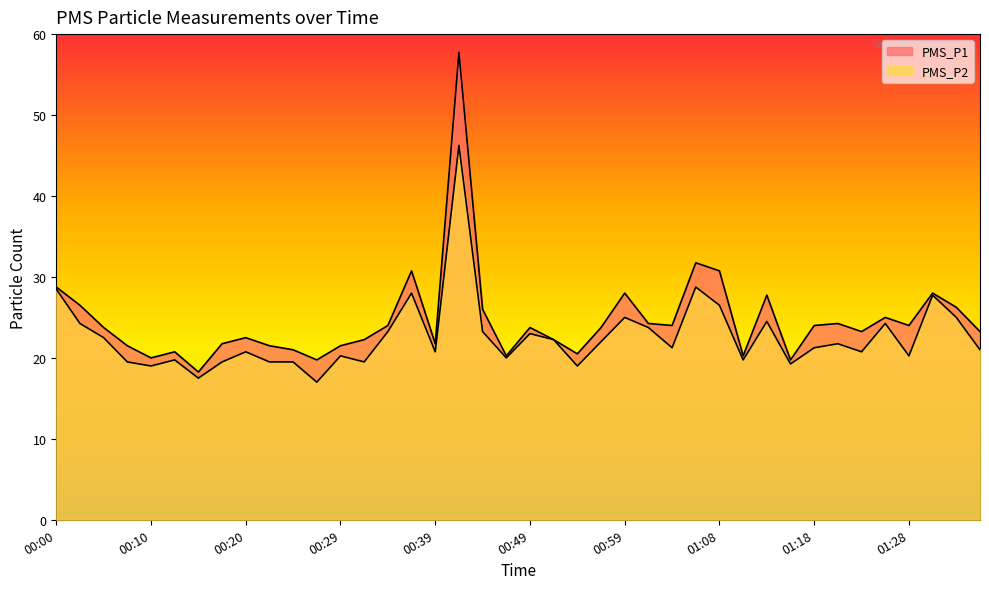

Reading right to left, what are all the values shown in this chart?

PMS_P1: 23.2	26.2	28.0	24.0	25.0	23.2	24.2	24.0	19.8	27.8	20.2	30.8	31.8	24.0	24.2	28.0	23.8	20.5	22.2	23.8	20.2	26.0	57.8	21.8	30.8	24.0	22.2	21.5	19.8	21.0	21.5	22.5	21.8	18.2	20.8	20.0	21.5	23.8	26.5	28.8
PMS_P2: 21.0	25.0	27.8	20.2	24.2	20.8	21.8	21.2	19.2	24.5	19.8	26.5	28.8	21.2	23.8	25.0	22.0	19.0	22.2	23.0	20.0	23.2	46.2	20.8	28.0	23.2	19.5	20.2	17.0	19.5	19.5	20.8	19.5	17.5	19.8	19.0	19.5	22.5	24.2	28.5